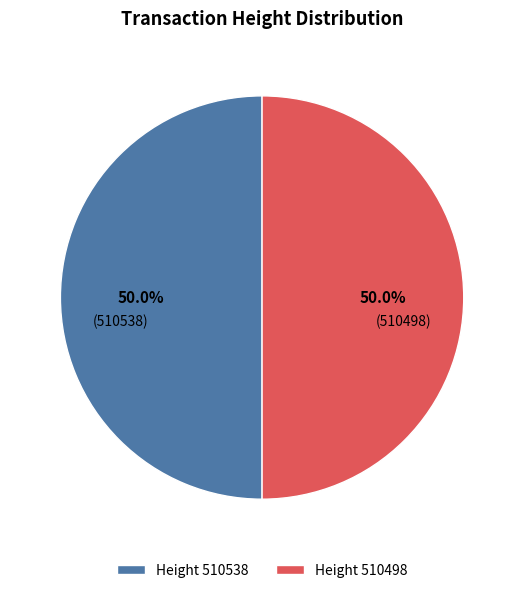

What is the total percentage of Height 510538 and Height 510498?

100.0%